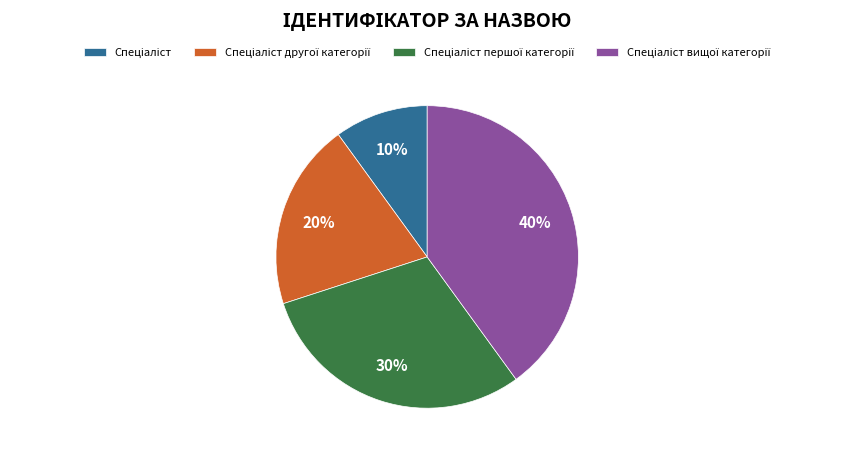

Is there a majority slice in this chart?

No